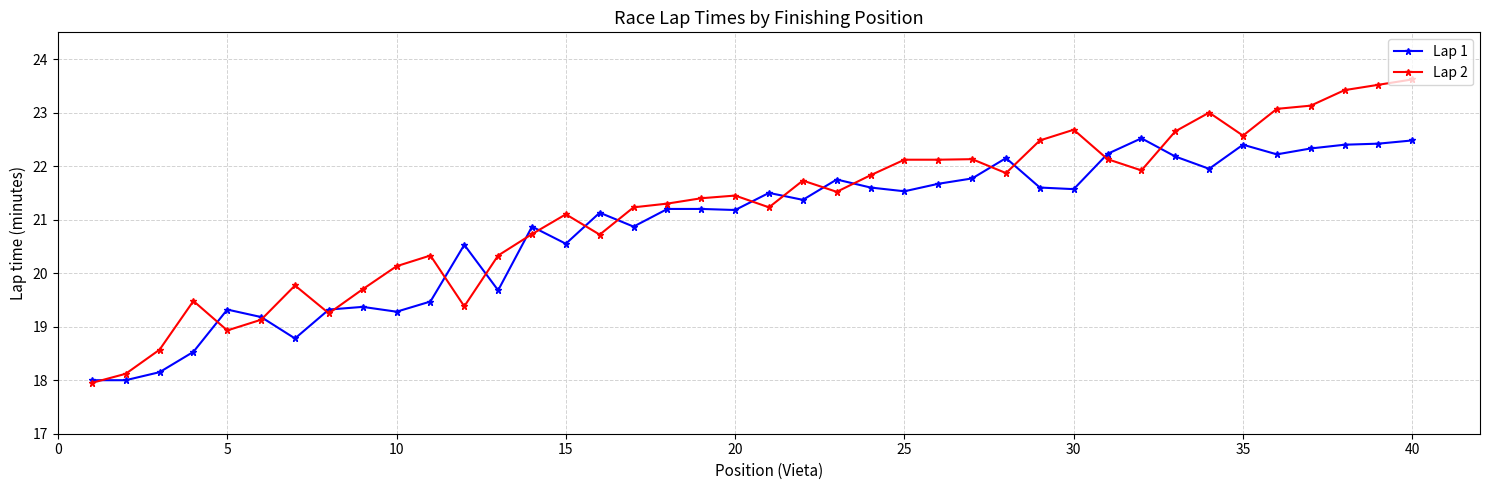

True or false: Lap 2 has more than 1 interior local peaks.

True